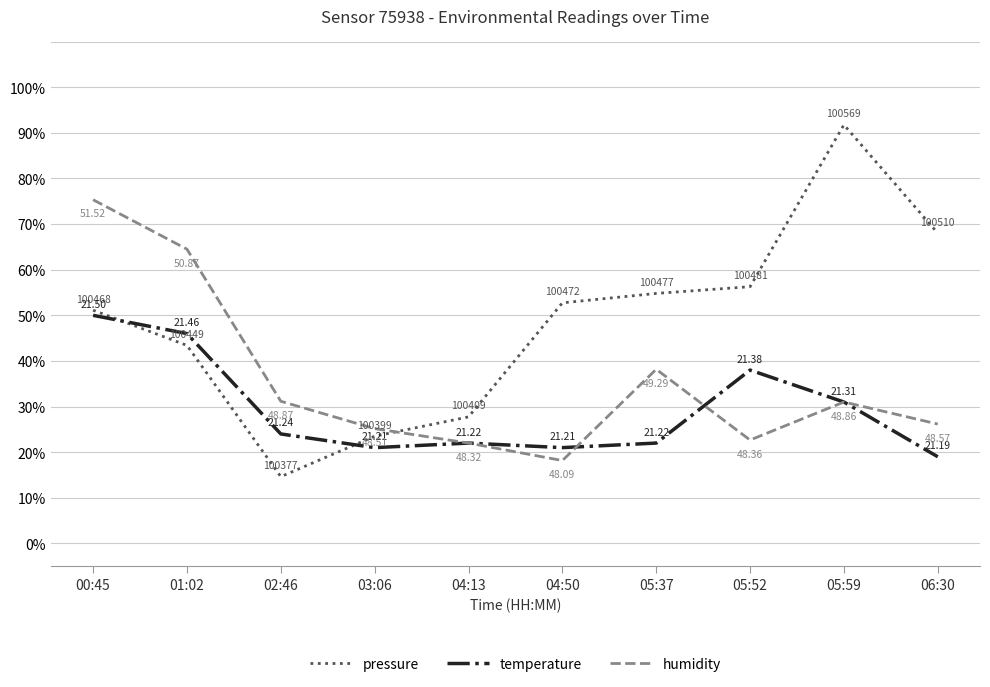

At which category is the sum across all series the highest?

00:45